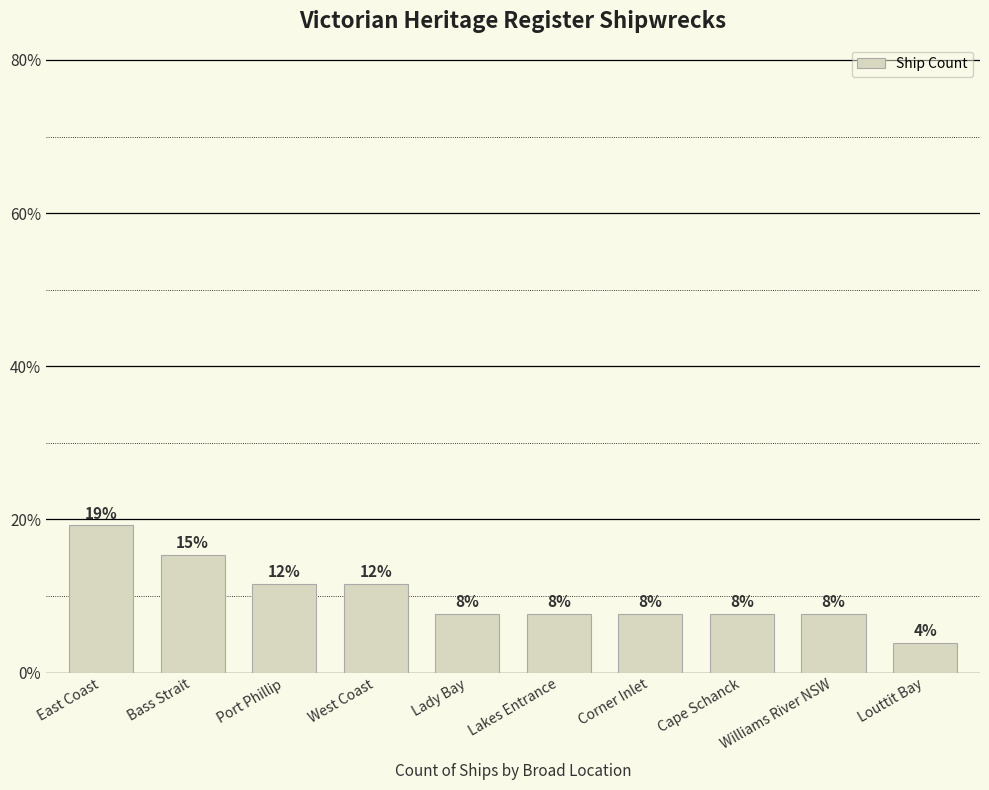

How many bars are there in total?

10